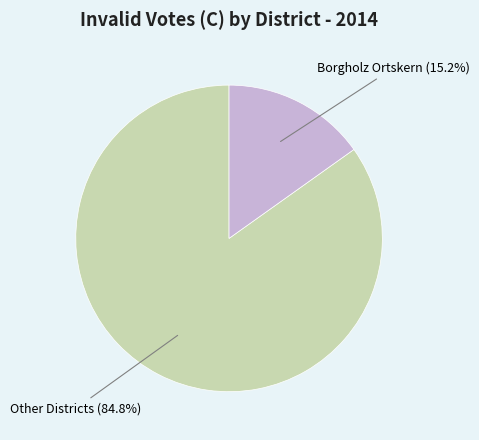

Count the number of slices in the pie.

2